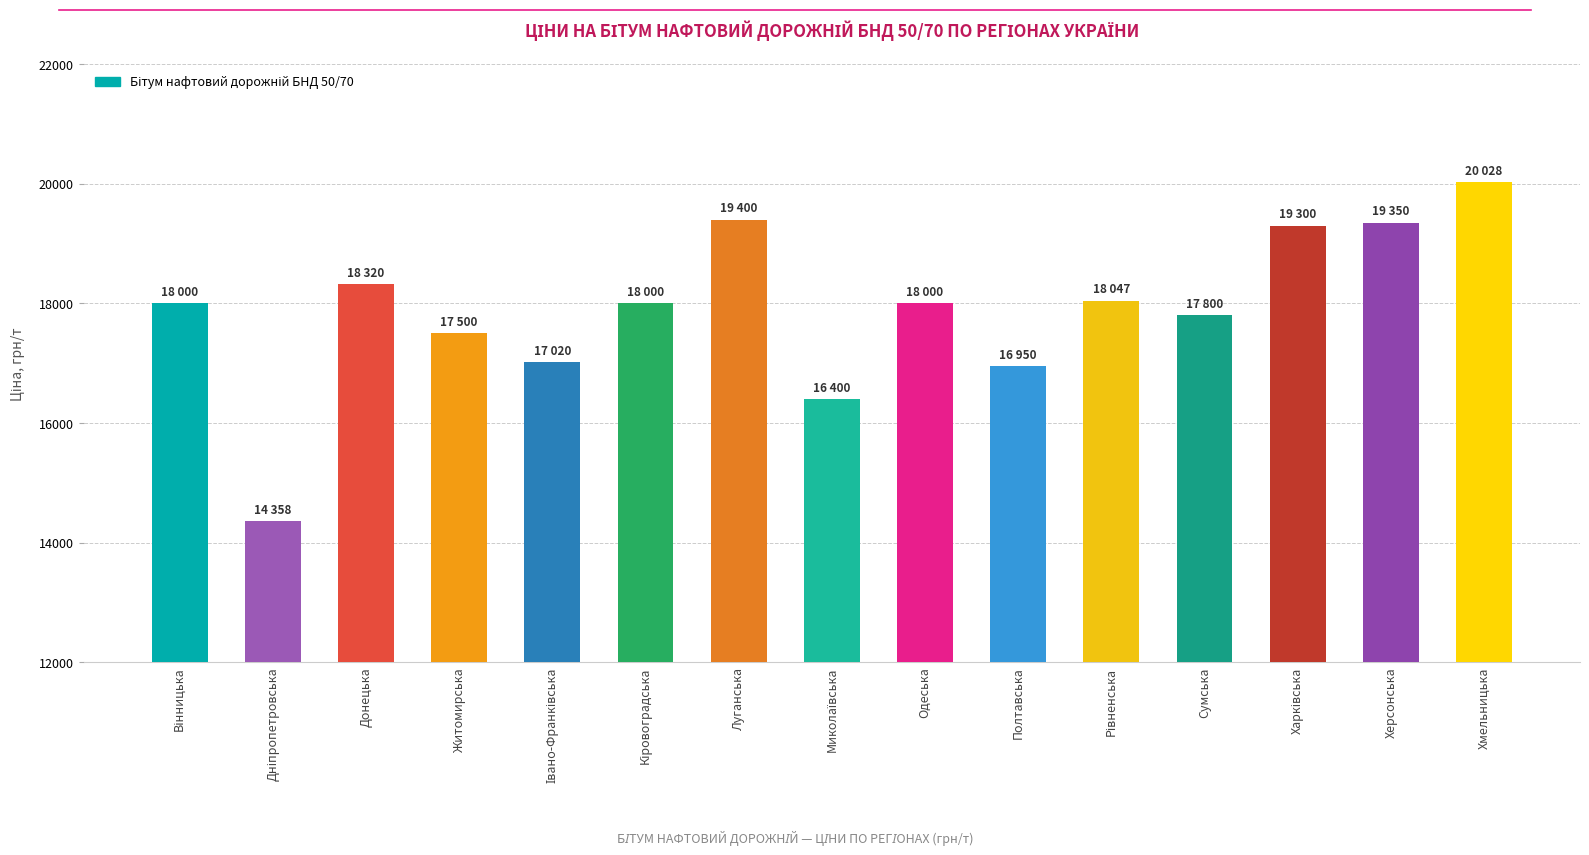

What is the sum of all values?

268473.4